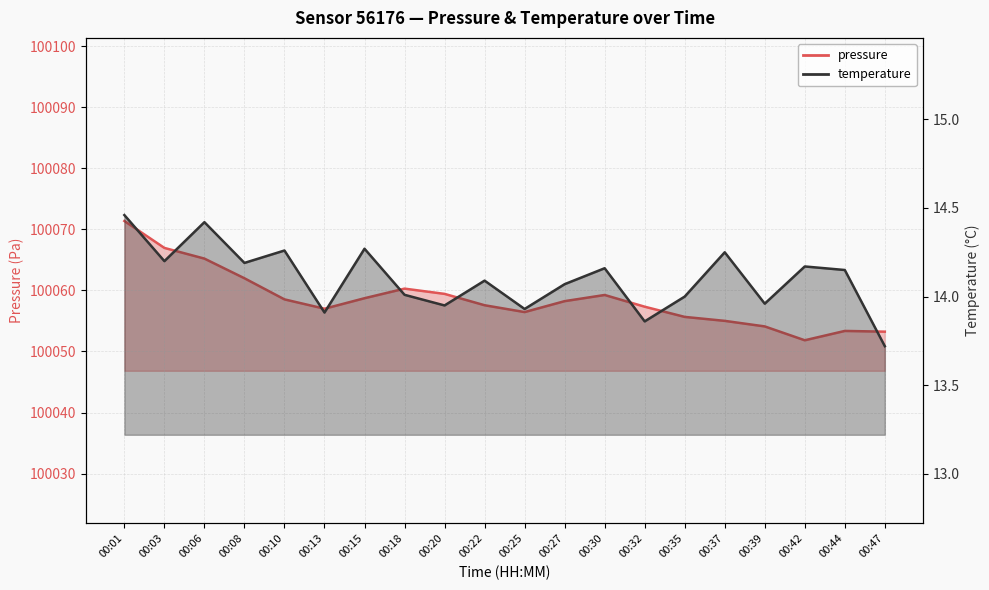

Which category has the highest value in the temperature series?

00:01